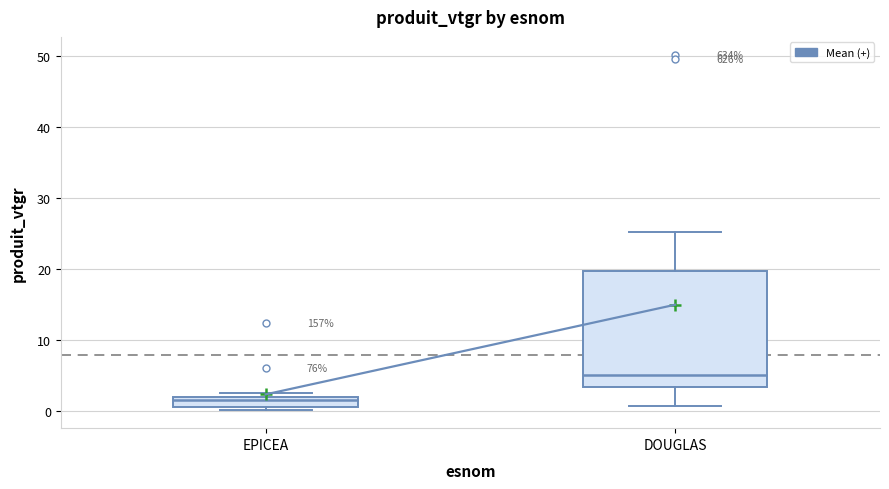

Which box has the lowest median line?

EPICEA